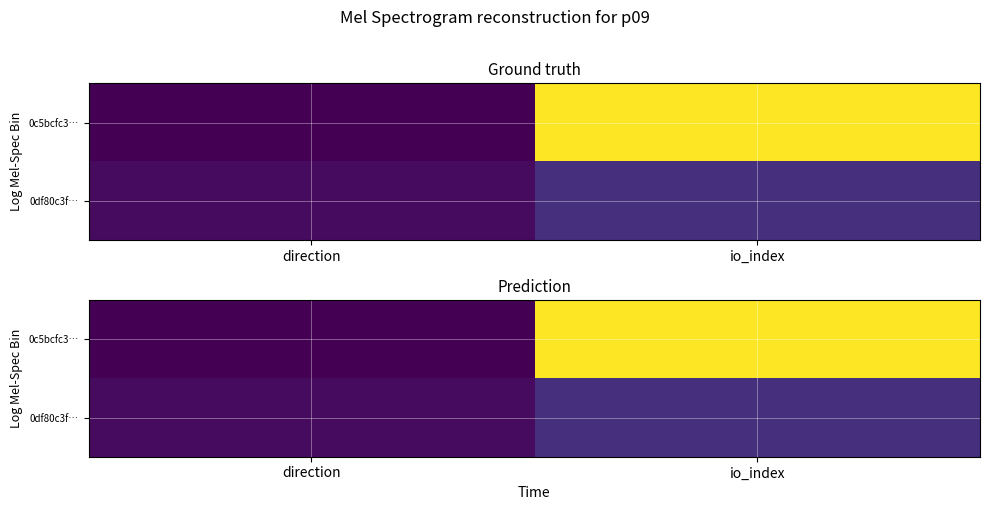

How many distinct data groups are displayed?

2